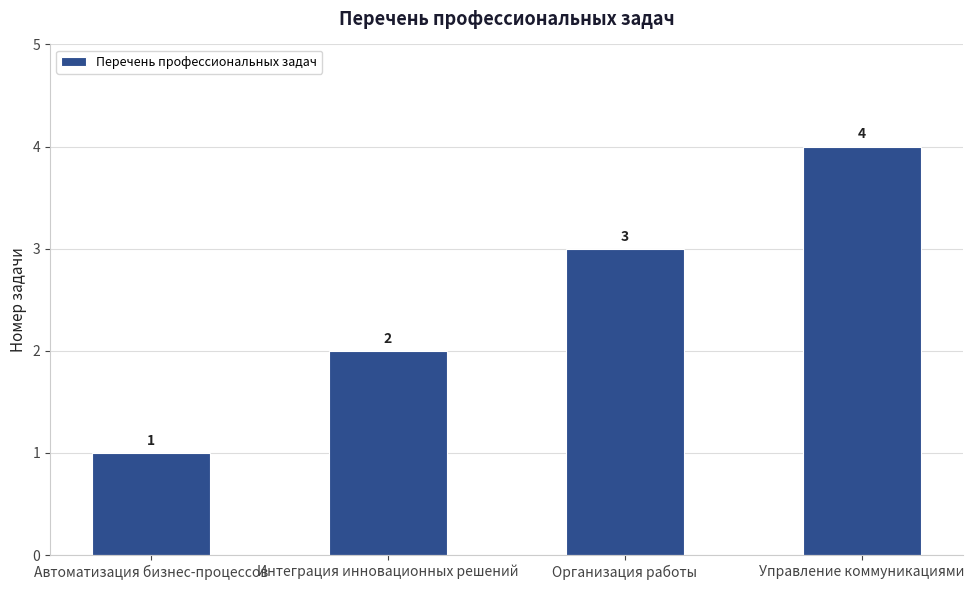

The chart shows a value of 6 at Управление коммуникациями. True or false?

False